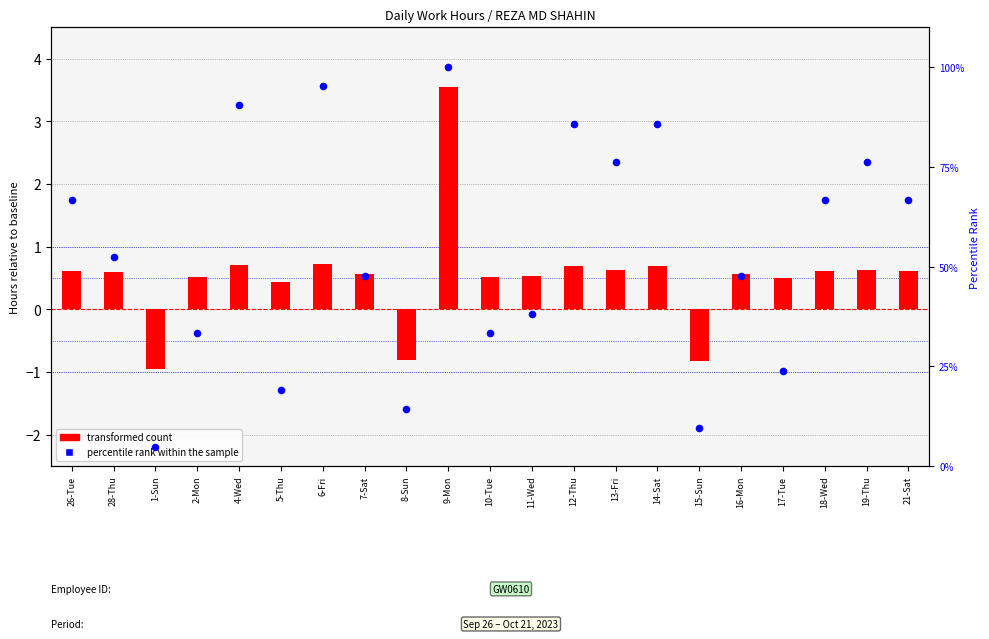

Which series has the largest total across all categories?

percentile rank within the sample